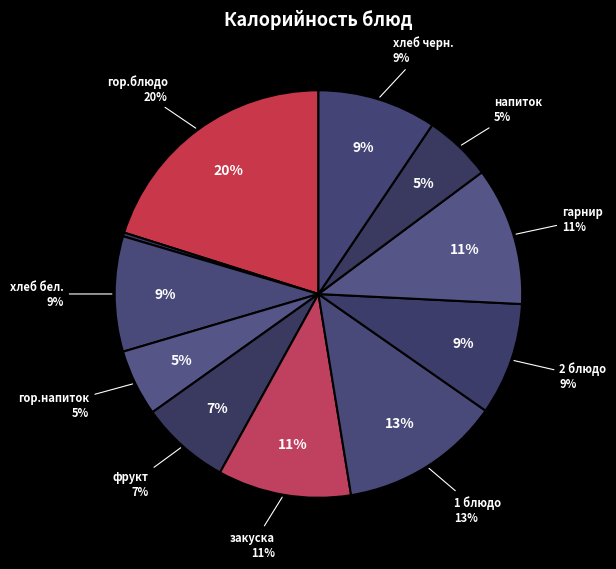

What is the ratio of the value at напиток to the value at 2 блюдо?

0.6